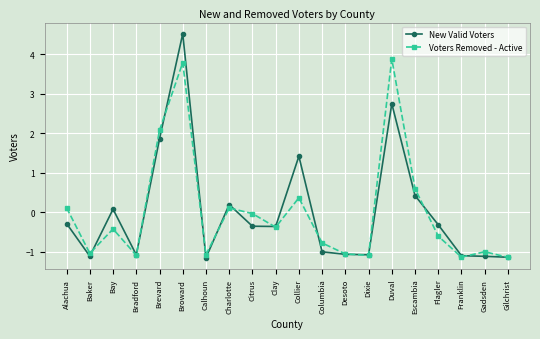

What is the approximate value of Voters Removed - Active at Desoto?

-1.1